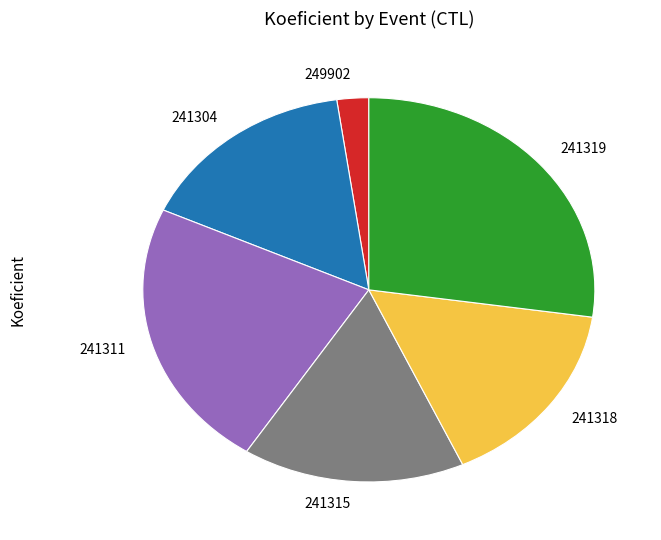

What is the ratio of the value at 241311 to the value at 241319?

0.8